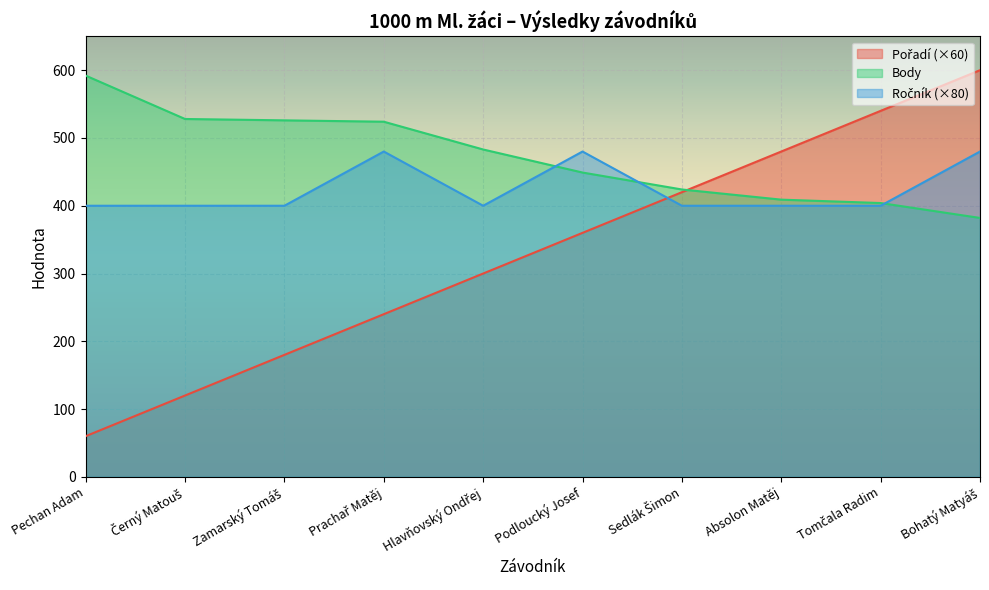

Is the value of Pořadí at Tomčala Radim greater than the value of Body at Podloucký Josef?

Yes